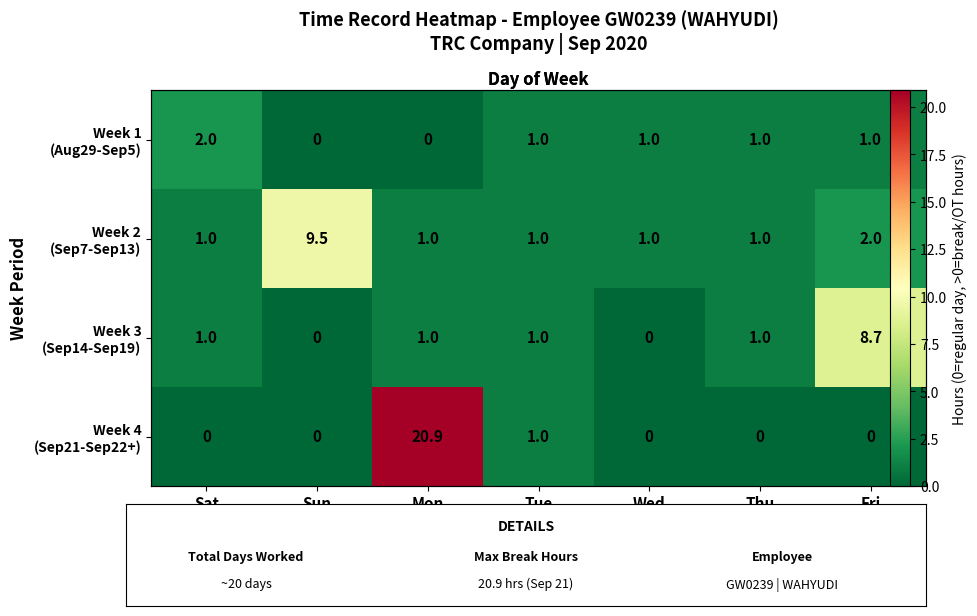

What is the approximate value of Week 1 (Aug29-Sep5) at Thu?

1.0